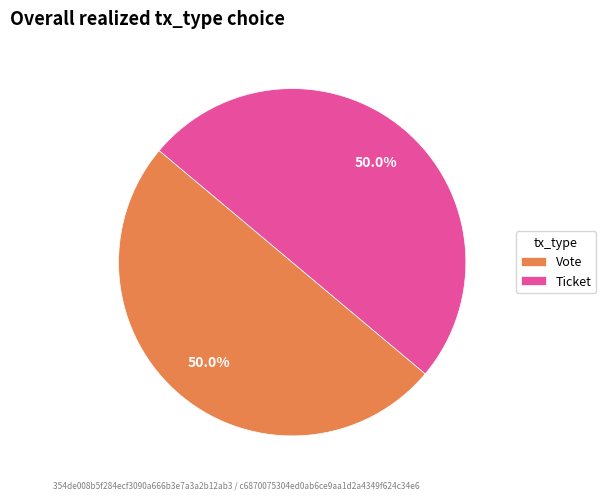

To the nearest percent, what is the average slice percentage?

50%